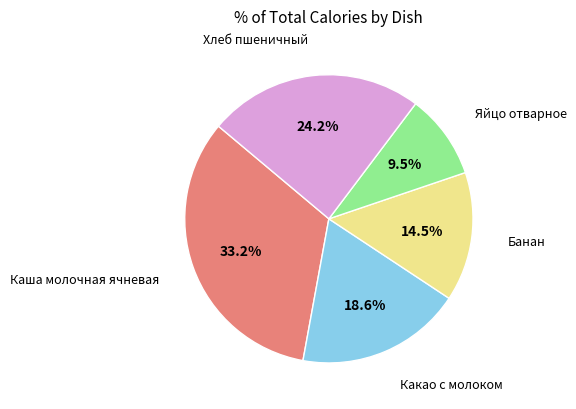

Which slice is the largest?

Каша молочная ячневая